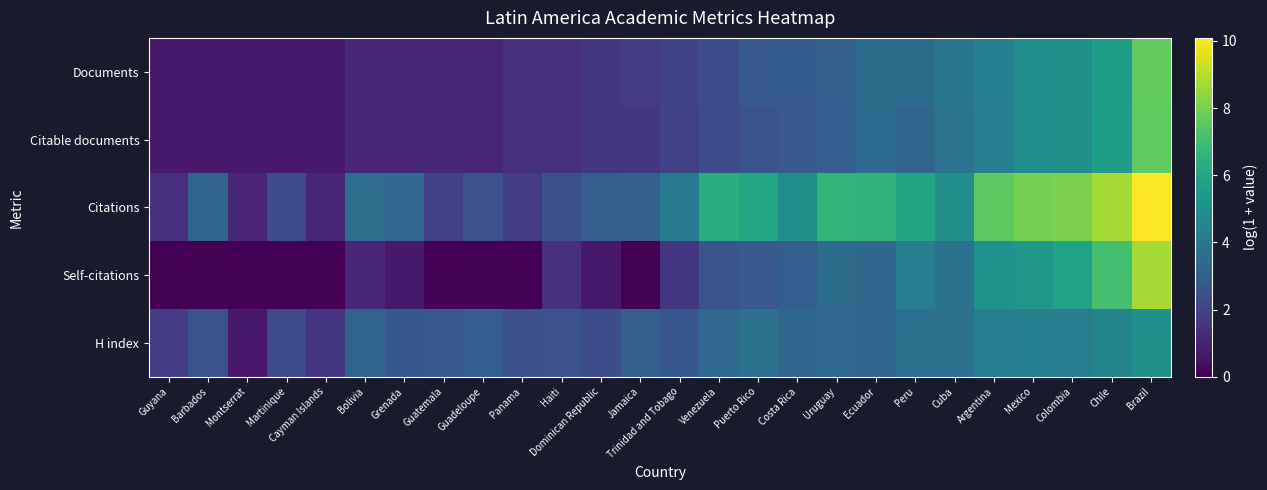

How many data points does each series have?

26